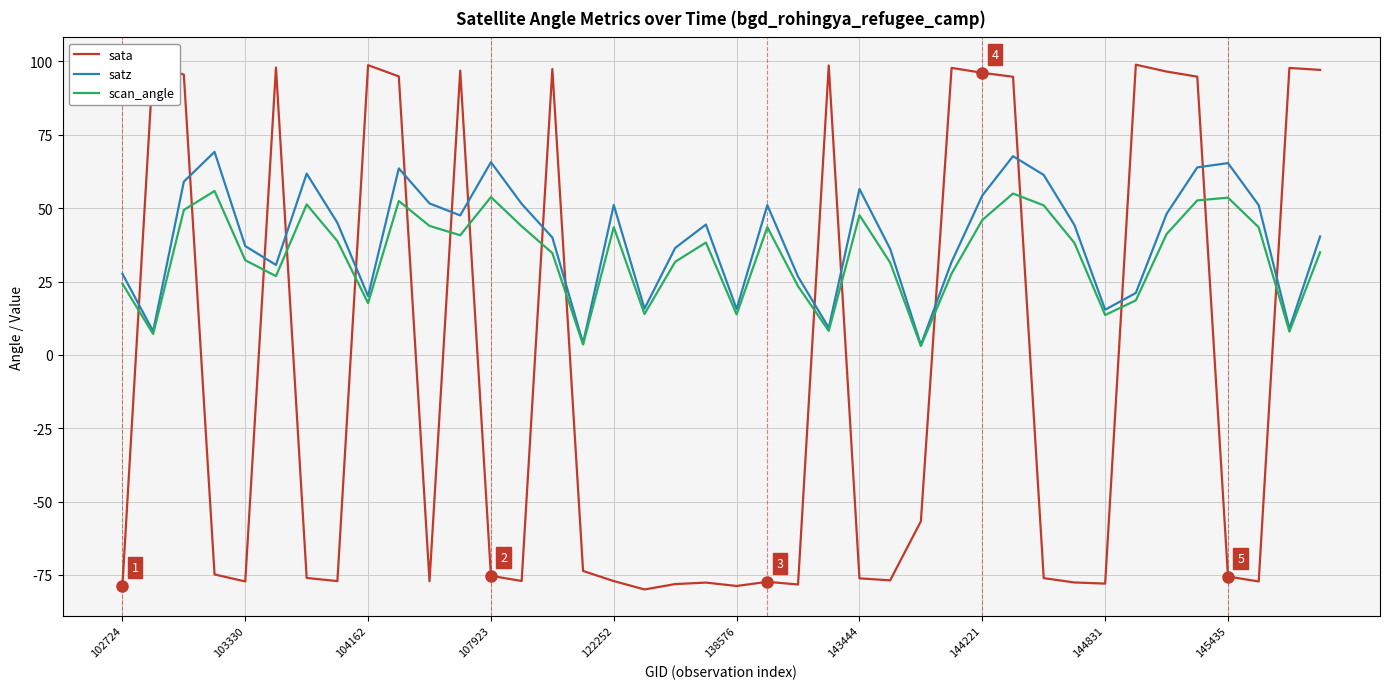

Where do scan_angle and sata first cross each other?

102724 and 103330